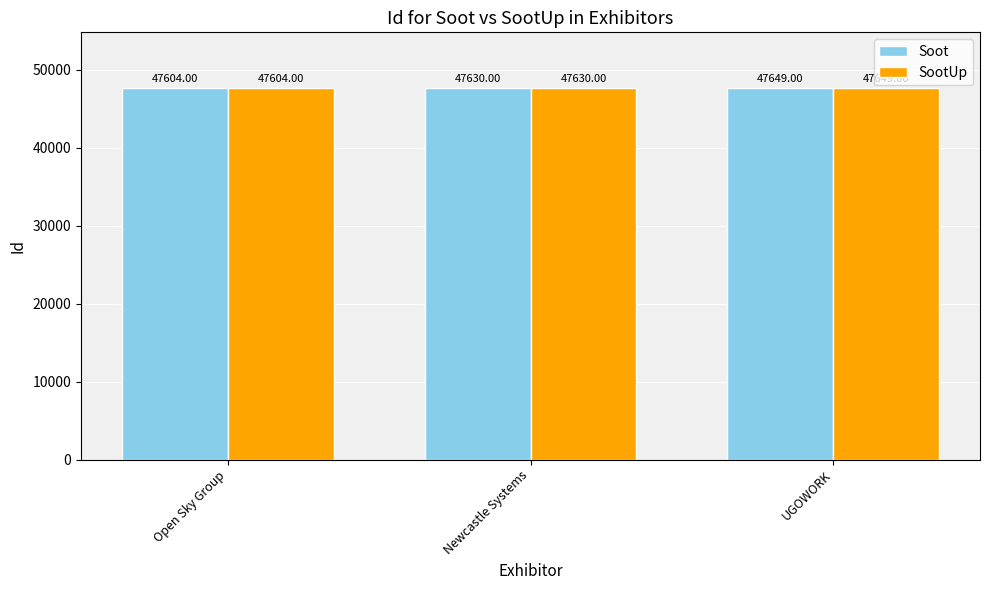

What is the total value across all series at Newcastle Systems?

95260